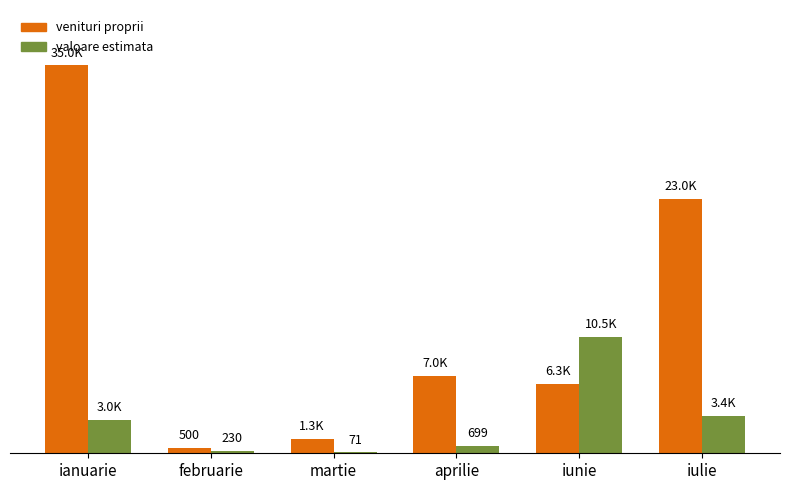

What are all the series names shown in the legend?

venituri proprii, valoare estimata